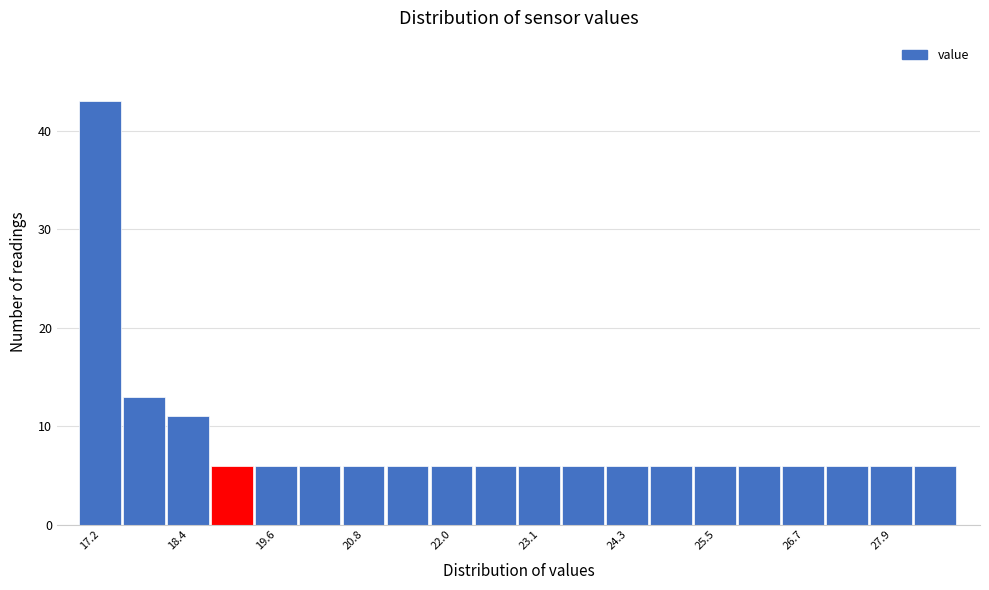

Read against the x-axis, roughly where is the centre of the tallest bar?

17.2